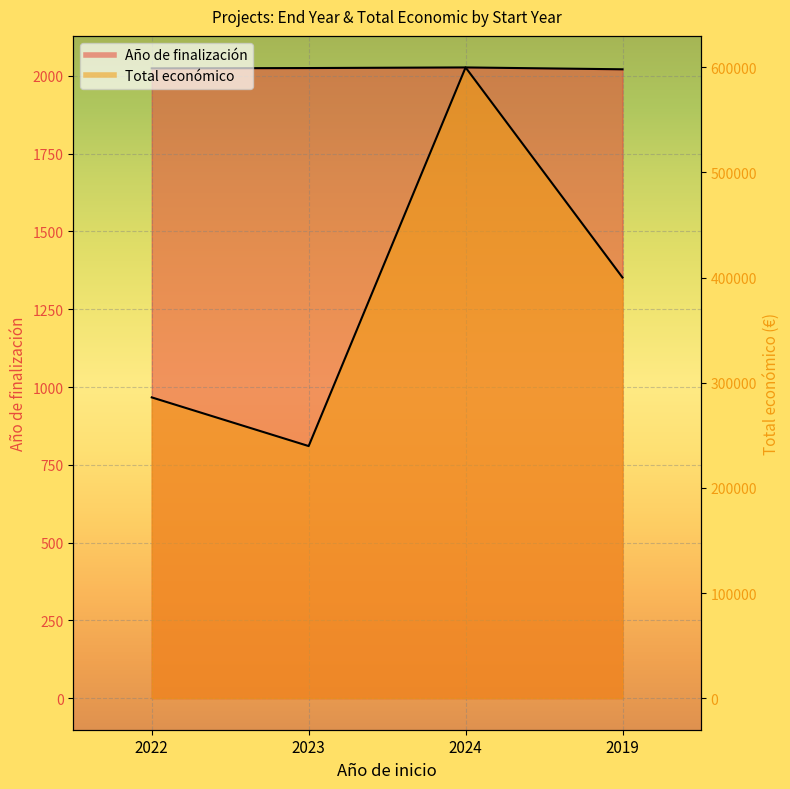

Which category has the highest value across all series?

2024